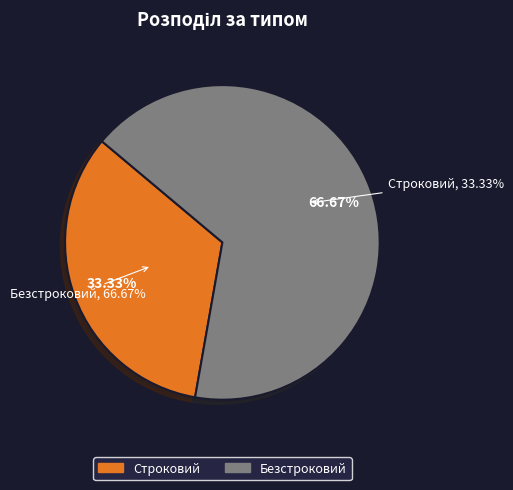

The Строковий slice represents 33% of the pie. True or false?

True